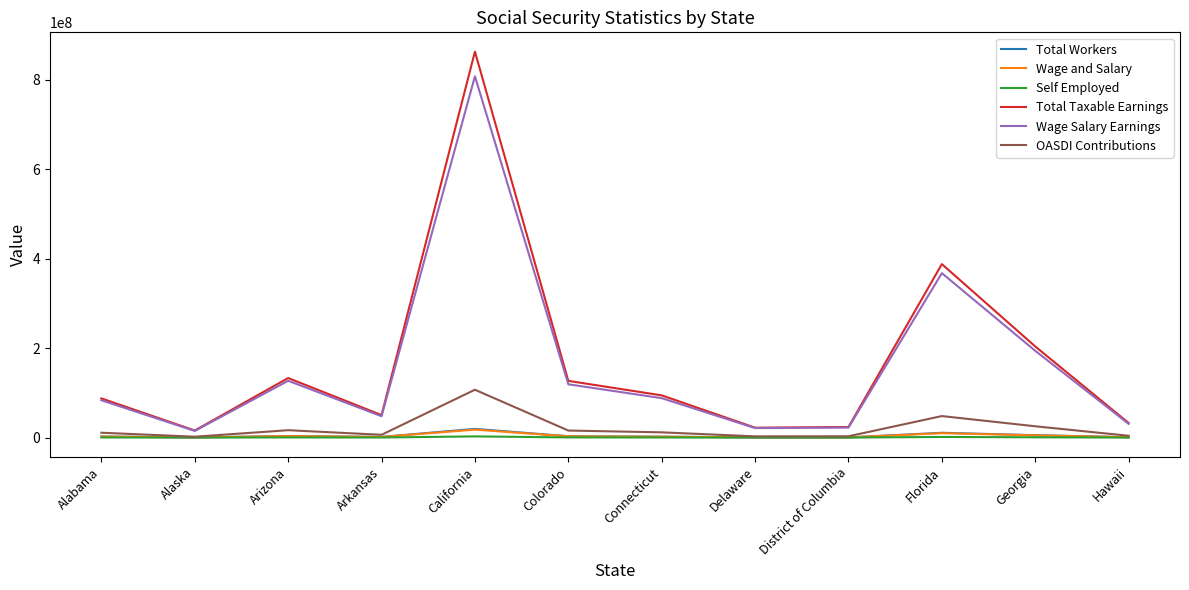

Which series has the widest spread of values?

Total Taxable Earnings